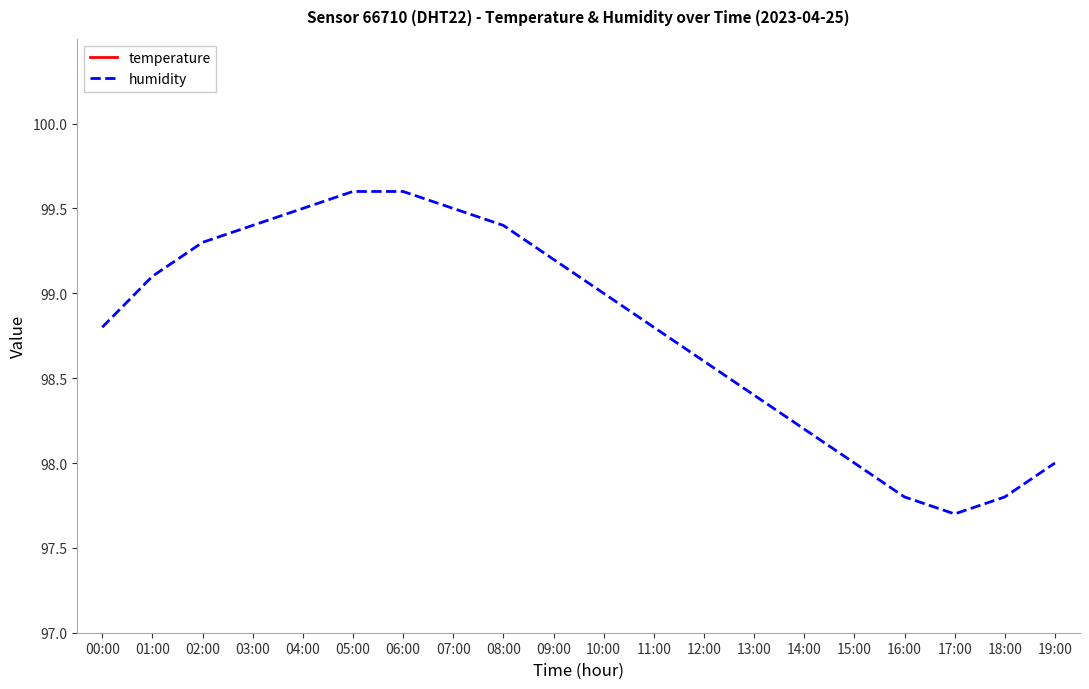

What is the lowest value of the humidity series?

97.7